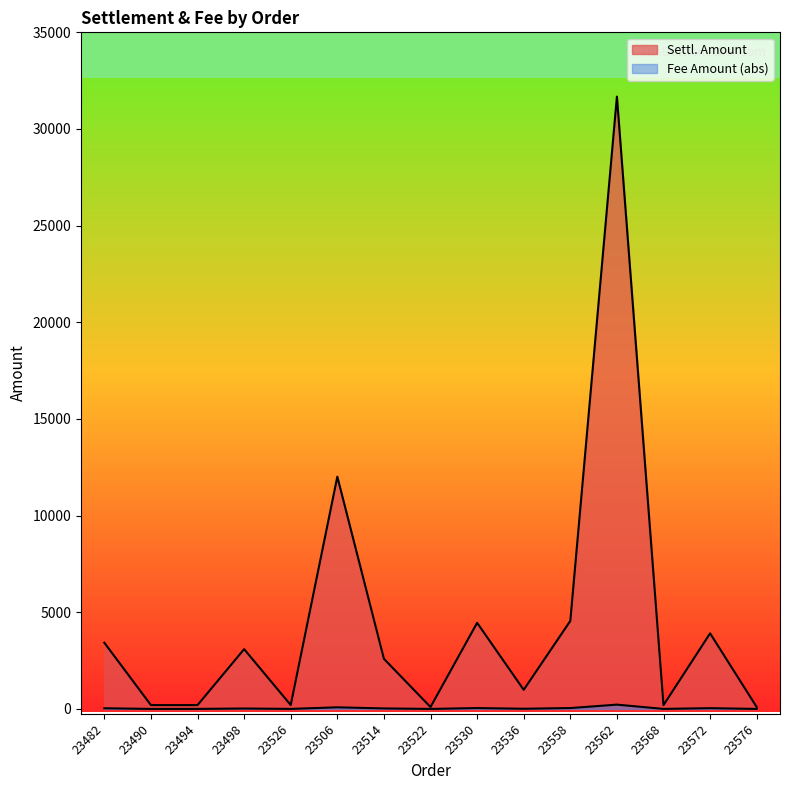

Between 23530 and 23494, which is larger?

23530